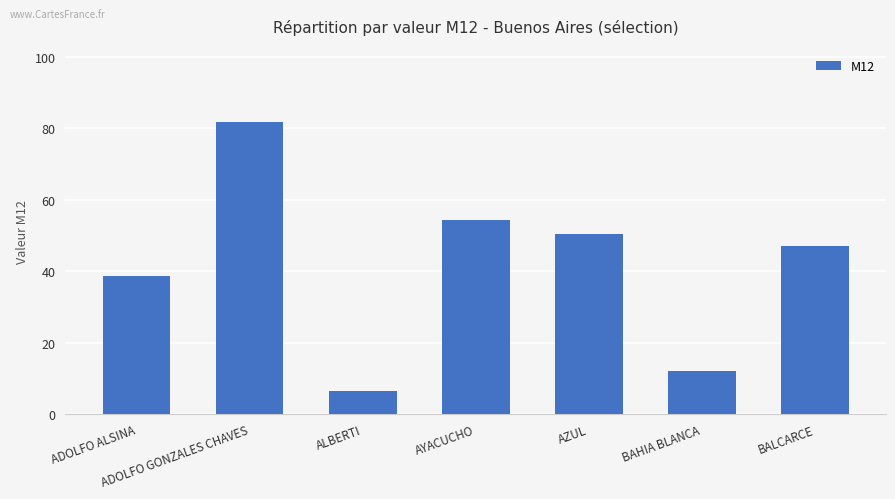

What is the label of the 6th bar from the left?

BAHIA BLANCA